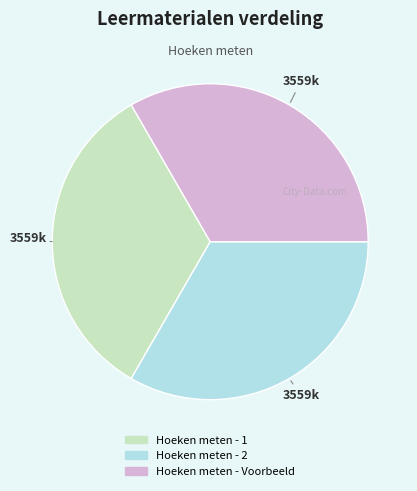

Approximately how many times larger is the value at Hoeken meten - 1 compared to Hoeken meten - Voorbeeld?

1.0